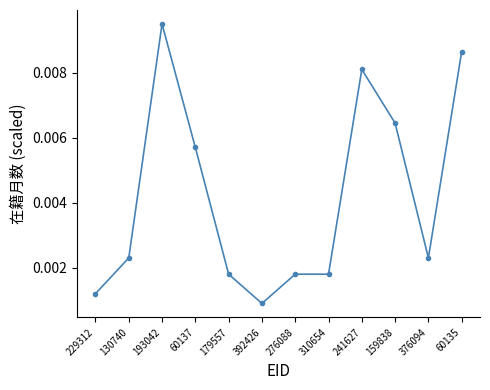

What position from the left is 376094?

11